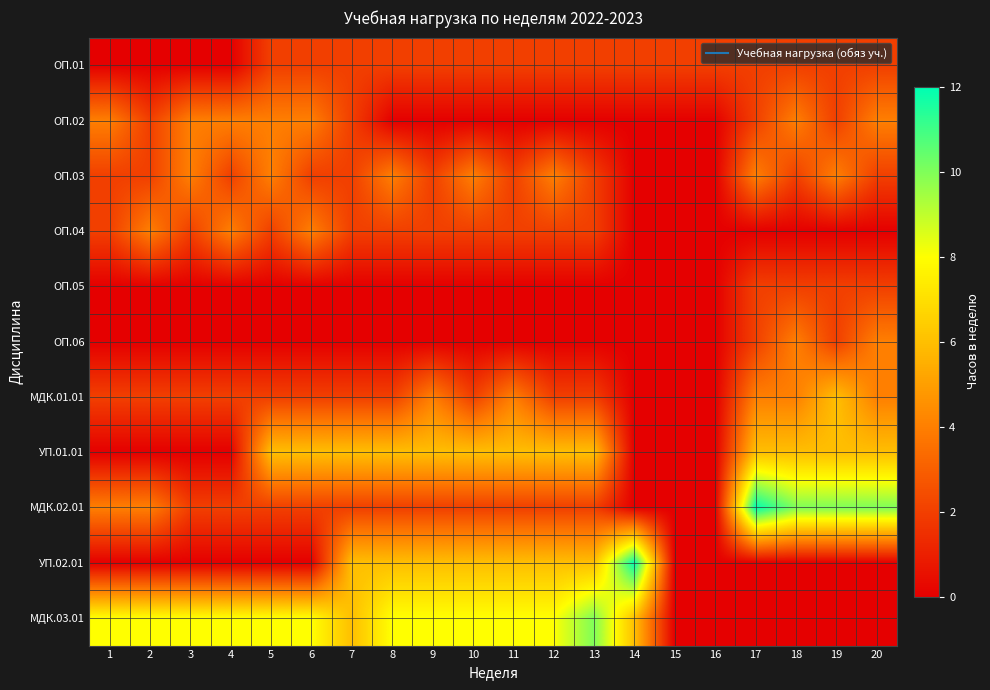

At 10, list the series in order from smallest to largest.

ОП.02, ОП.05, ОП.06, ОП.01, ОП.04, МДК.01.01, МДК.02.01, ОП.03, УП.01.01, УП.02.01, МДК.03.01